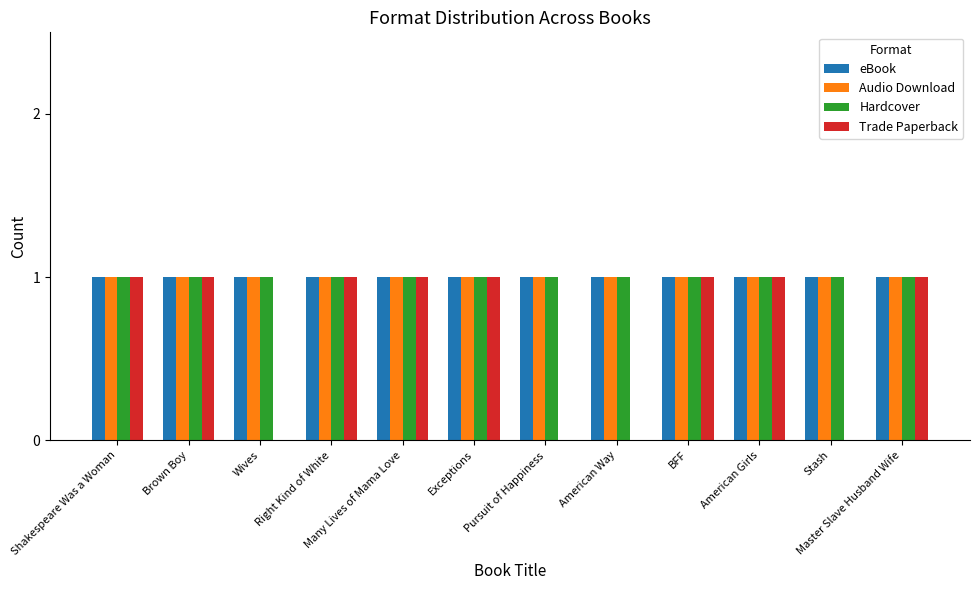

What are all the series names shown in the legend?

eBook, Audio Download, Hardcover, Trade Paperback